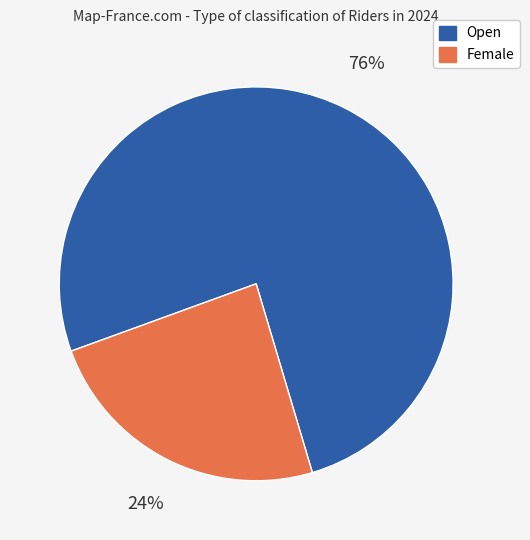

Is it true that Female is 36% of the pie?

False